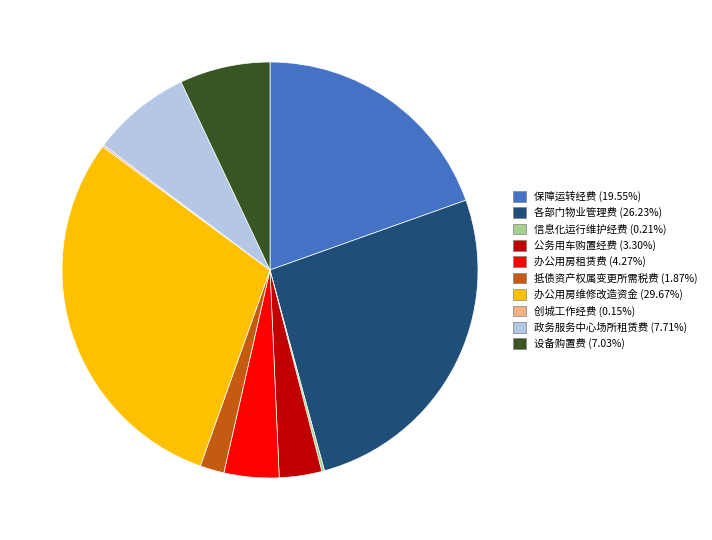

The 办公用房维修改造资金 slice represents 30% of the pie. True or false?

True